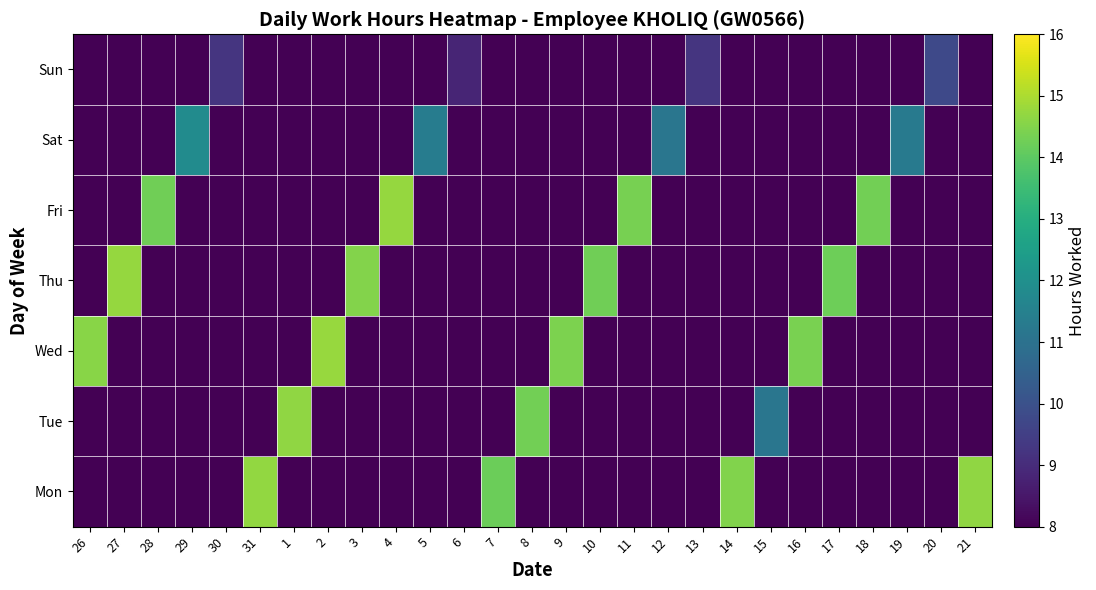

What is the total value across all series at 15?

52.2